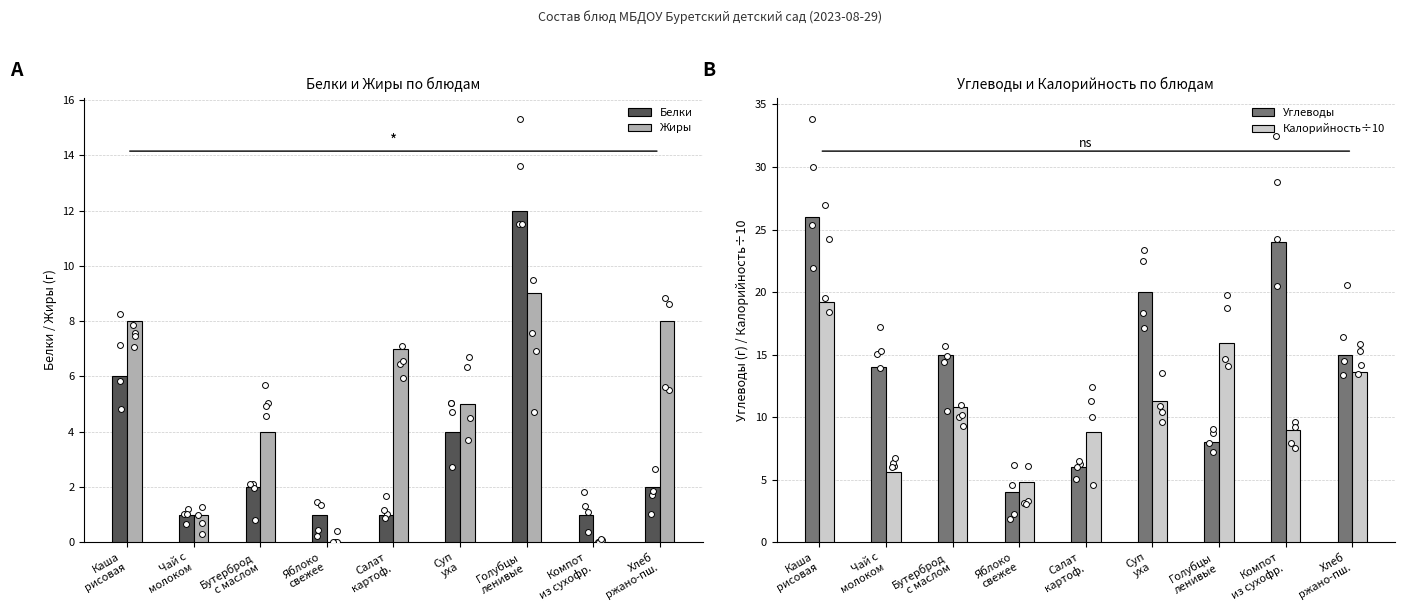

Which series reaches the maximum Y coordinate?

Углеводы